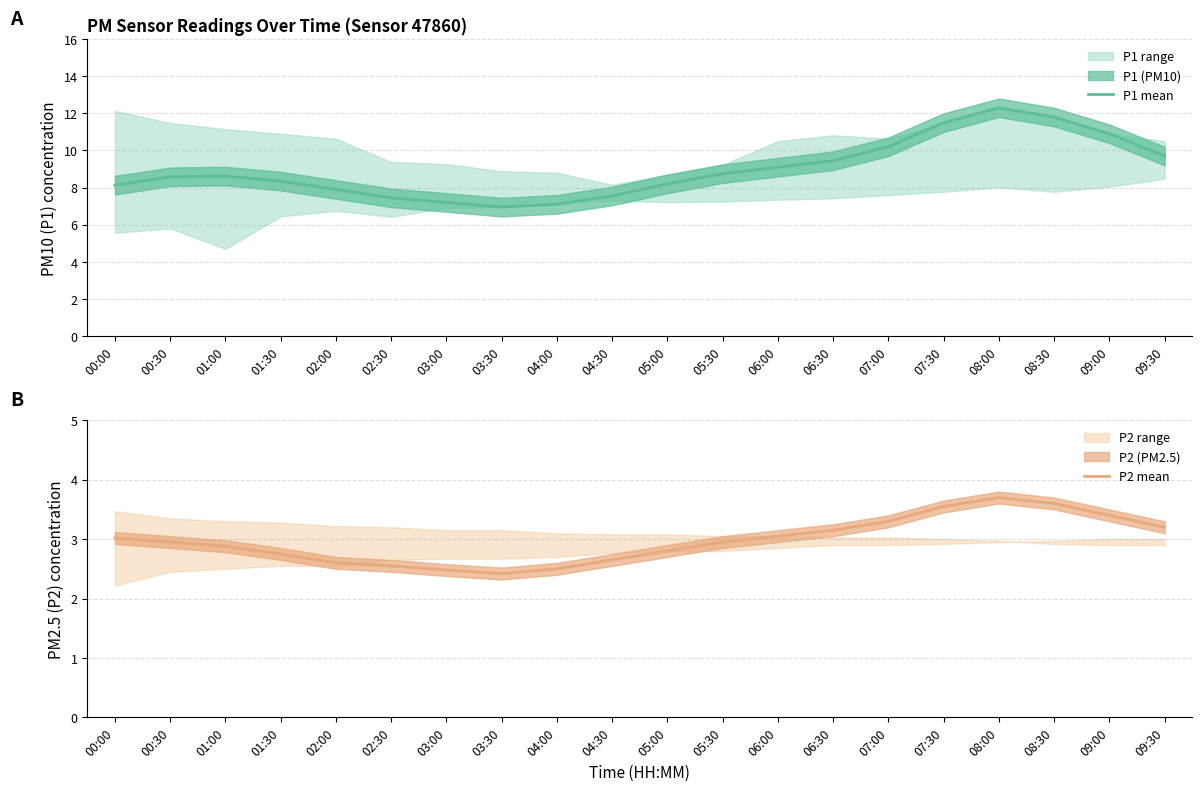

Reading right to left, extract all data points from this chart.

P1 mean: 09:30=9.7	09:00=10.9	08:30=11.8	08:00=12.3	07:30=11.5	07:00=10.2	06:30=9.4	06:00=9.1	05:30=8.8	05:00=8.2	04:30=7.5	04:00=7.1	03:30=7.0	03:00=7.2	02:30=7.5	02:00=7.9	01:30=8.3	01:00=8.6	00:30=8.6	00:00=8.1
P2 mean: 09:30=3.2	09:00=3.4	08:30=3.6	08:00=3.7	07:30=3.5	07:00=3.3	06:30=3.1	06:00=3.0	05:30=3.0	05:00=2.8	04:30=2.6	04:00=2.5	03:30=2.4	03:00=2.5	02:30=2.5	02:00=2.6	01:30=2.8	01:00=2.9	00:30=3.0	00:00=3.0